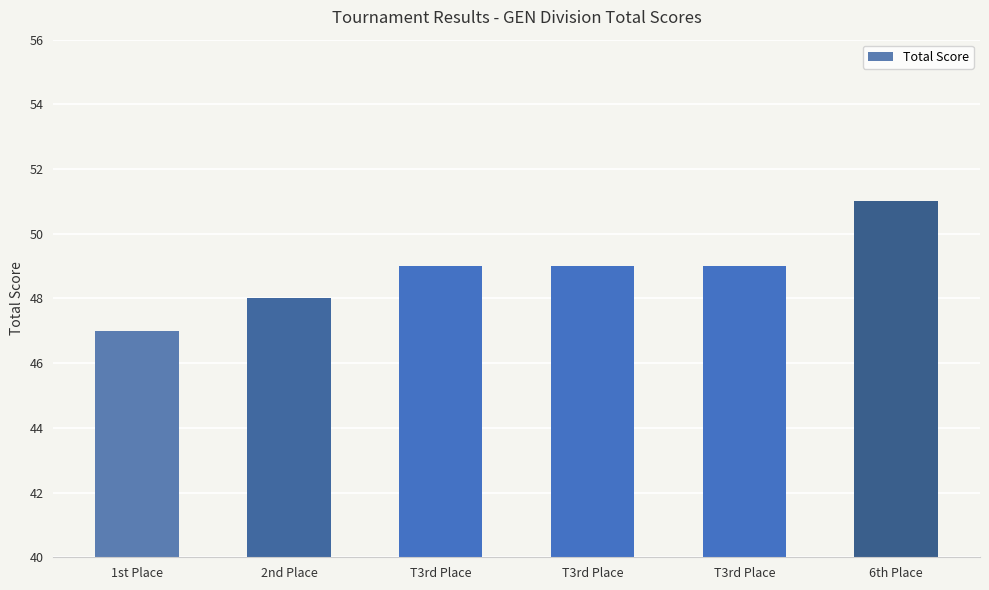

What is the maximum value shown in the chart?

51